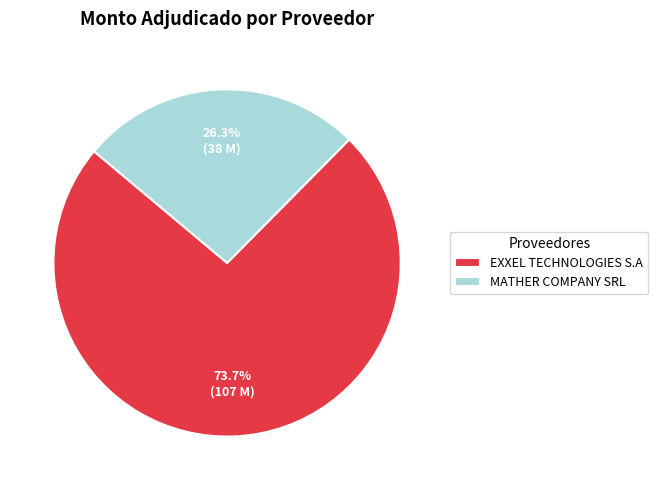

To the nearest percent, what is the combined percentage of EXXEL TECHNOLOGIES S.A and MATHER COMPANY SRL?

100%